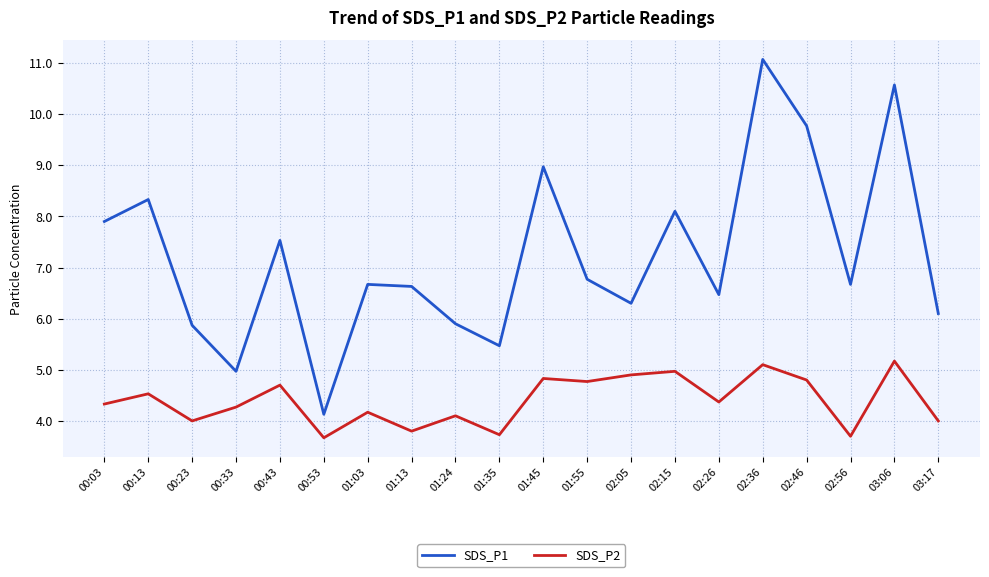

What position from the left is 01:03?

7